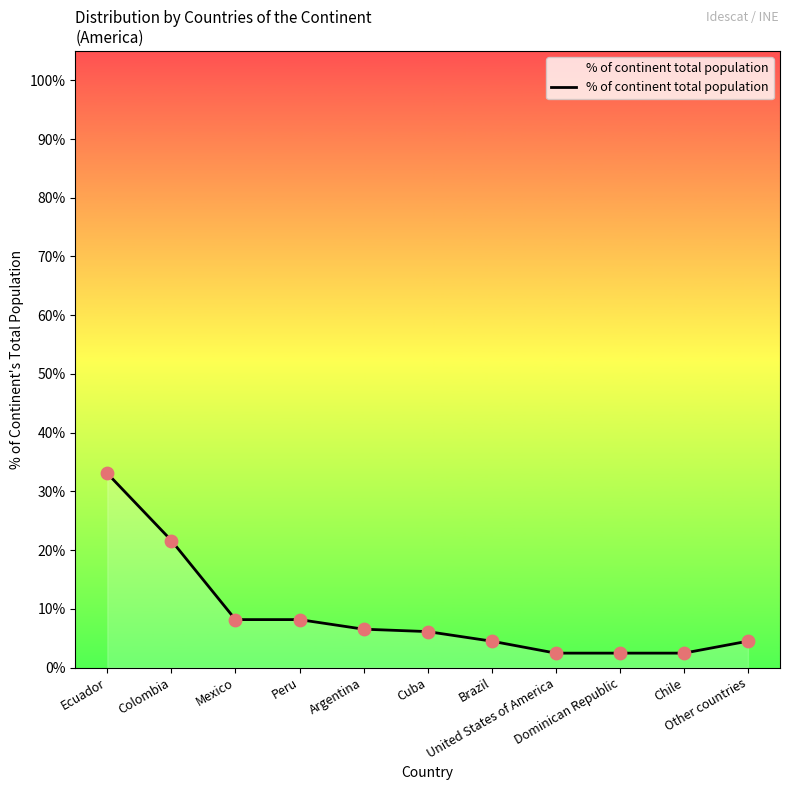

What is the ratio of the value at Chile to the value at Cuba?

0.4